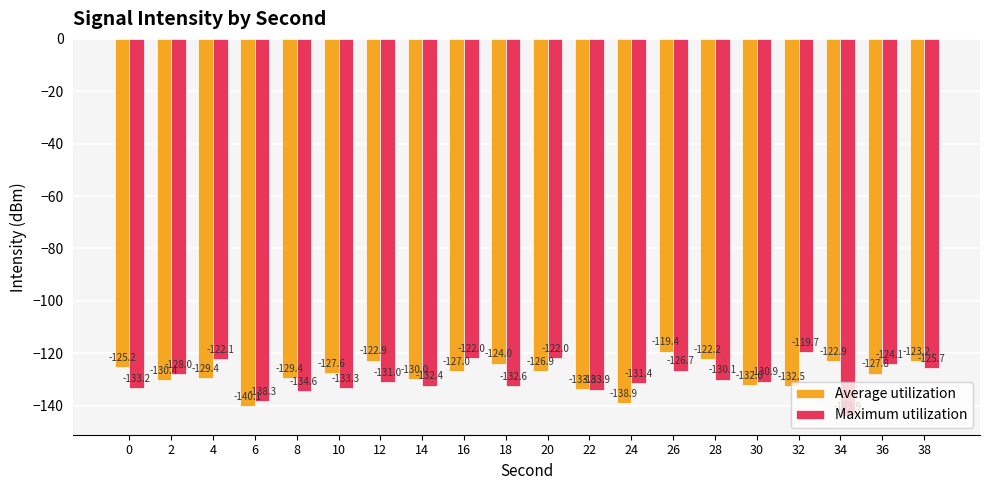

Reading left to right, what are all the values shown in this chart?

Average utilization: -125.2	-130.4	-129.4	-140.1	-129.4	-127.6	-122.9	-130.0	-127.0	-124.0	-126.9	-133.8	-138.9	-119.4	-122.2	-132.0	-132.5	-122.9	-127.8	-123.2
Maximum utilization: -133.2	-128.0	-122.1	-138.3	-134.6	-133.3	-131.0	-132.4	-122.0	-132.6	-122.0	-133.9	-131.4	-126.7	-130.1	-130.9	-119.7	-143.9	-124.1	-125.7